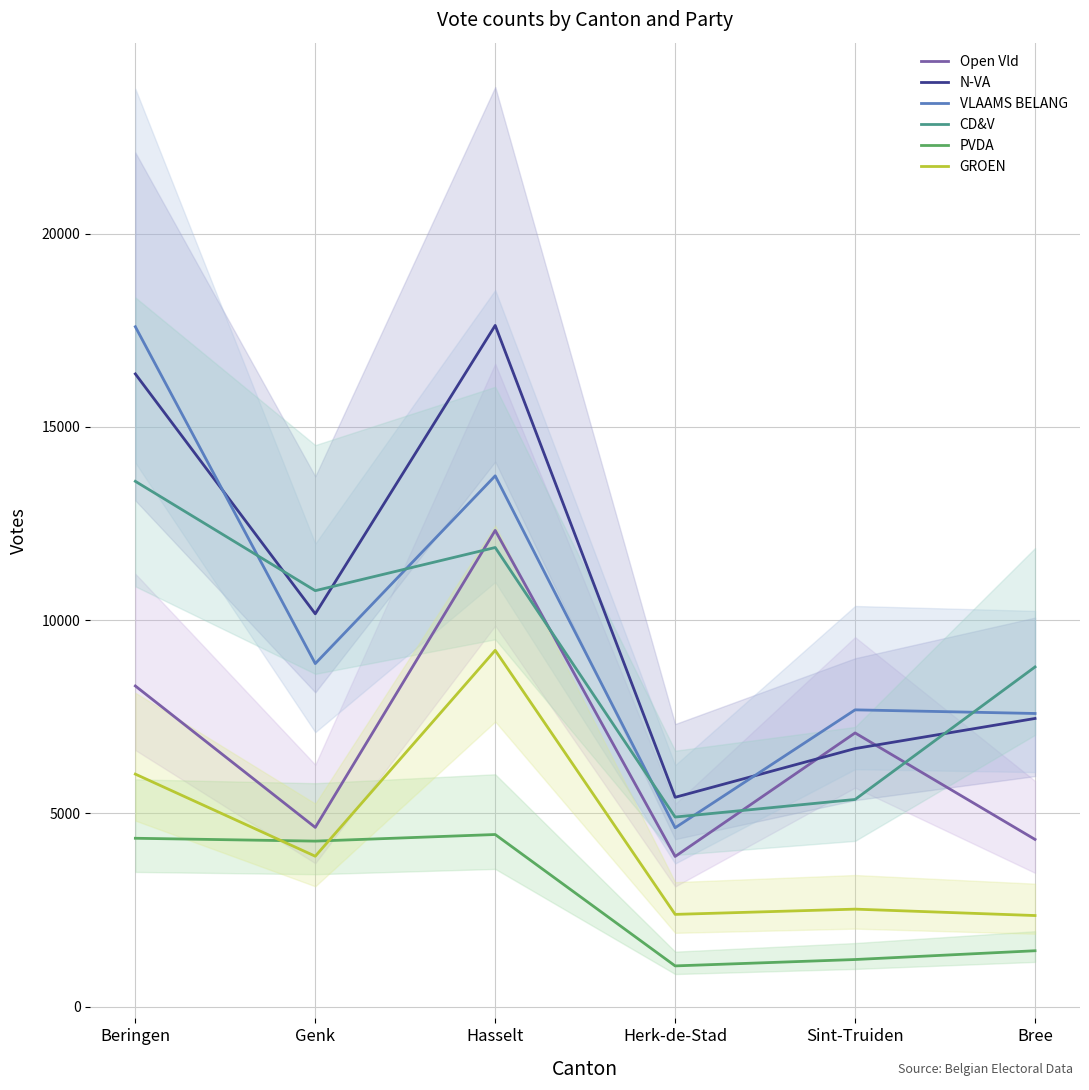

The Open Vld series shows 7082 at Sint-Truiden. True or false?

True